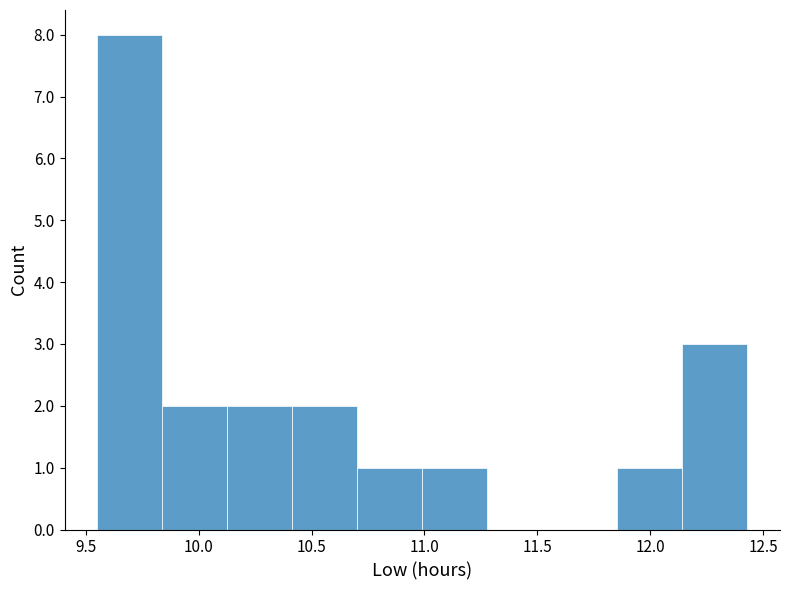

Reading left to right, list every bar in this chart as the range it spans on the x-axis followed by its height. Neither the bar edges nor the heights are printed on the chart, so give them approximately, as read against the axes.

9.55 to 9.85: 8
9.85 to 10.15: 2
10.15 to 10.40: 2
10.40 to 10.70: 2
10.70 to 11.00: 1
11.00 to 11.30: 1
11.30 to 11.55: 0
11.55 to 11.85: 0
11.85 to 12.15: 1
12.15 to 12.45: 3